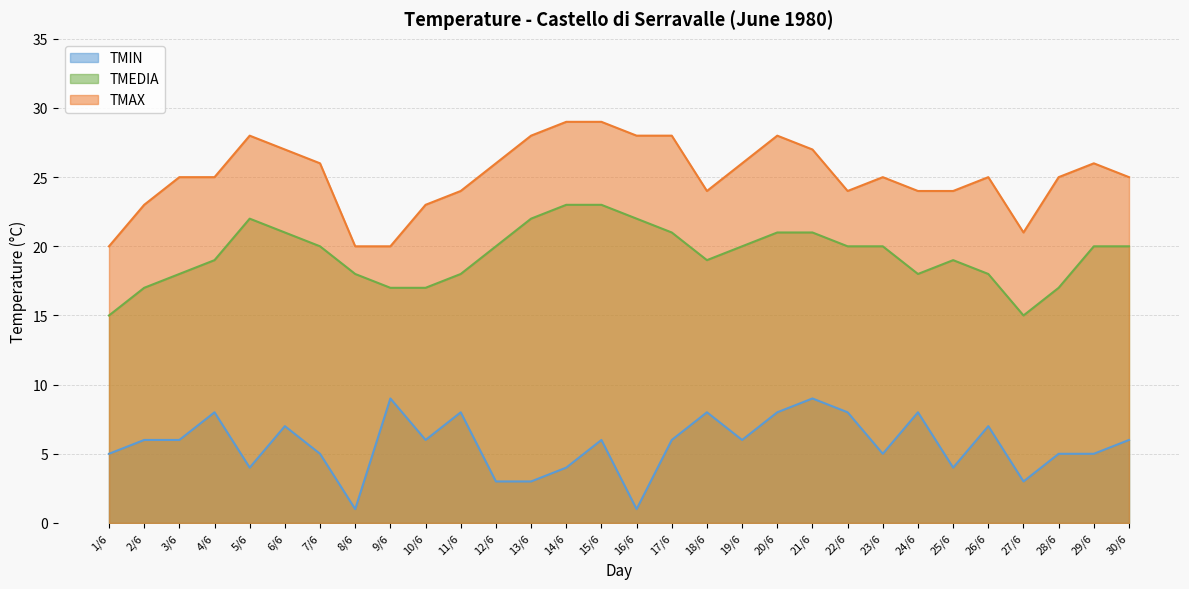

In TMAX, how many points are higher than both neighbors (excluding endpoints)?

5